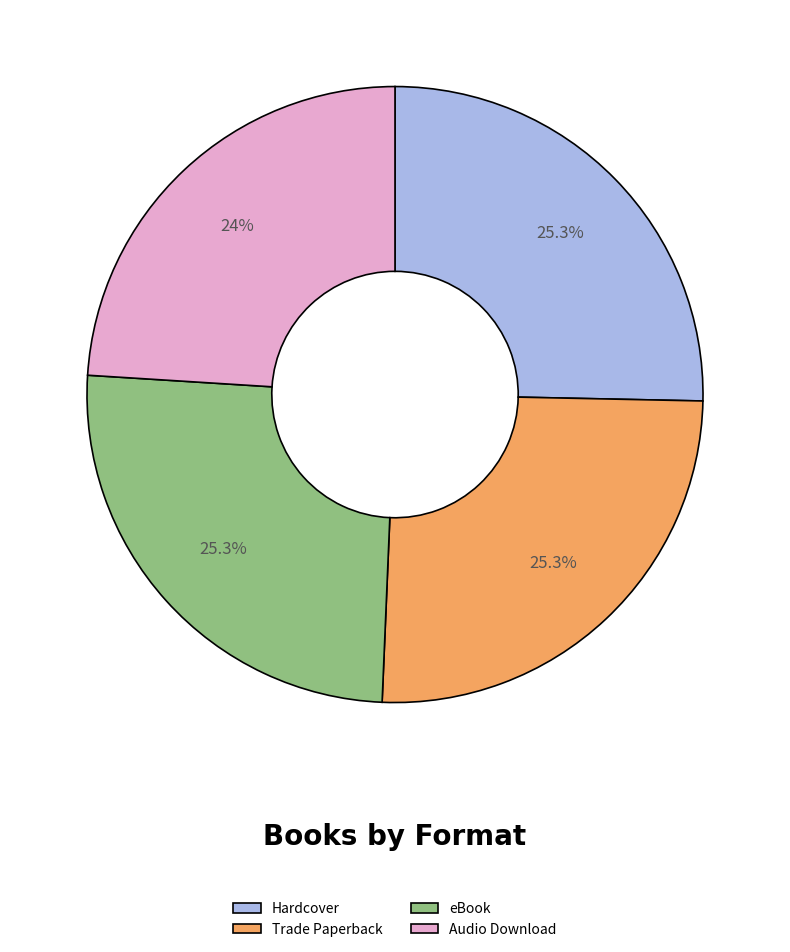

Which slice is the smallest?

Audio Download